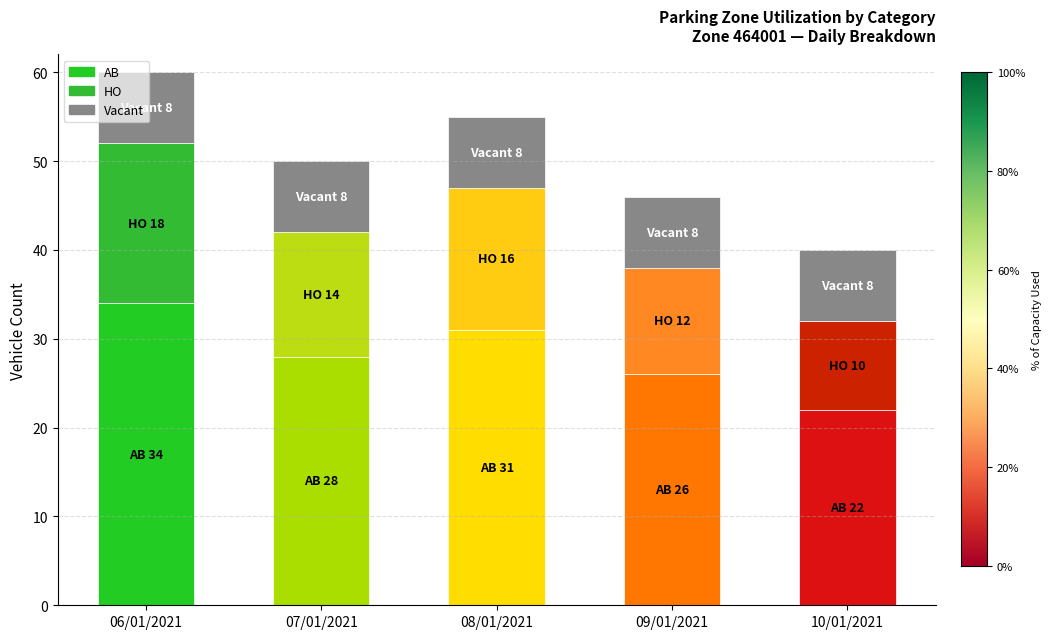

Is the value of HO at 08/01/2021 greater than the value of Vacant at 08/01/2021?

Yes